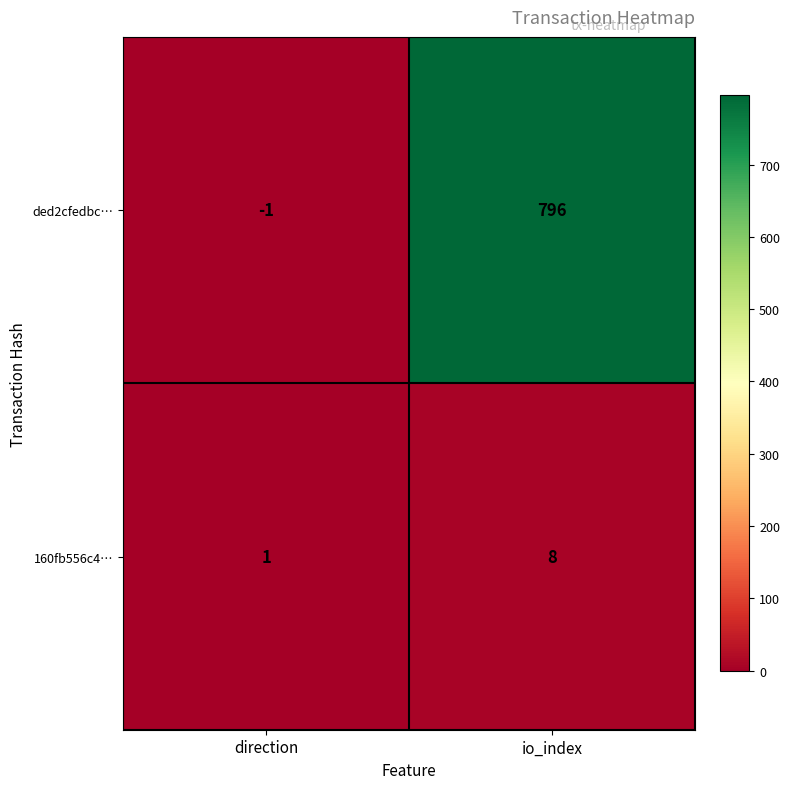

At how many categories does at least one series exceed 239?

1